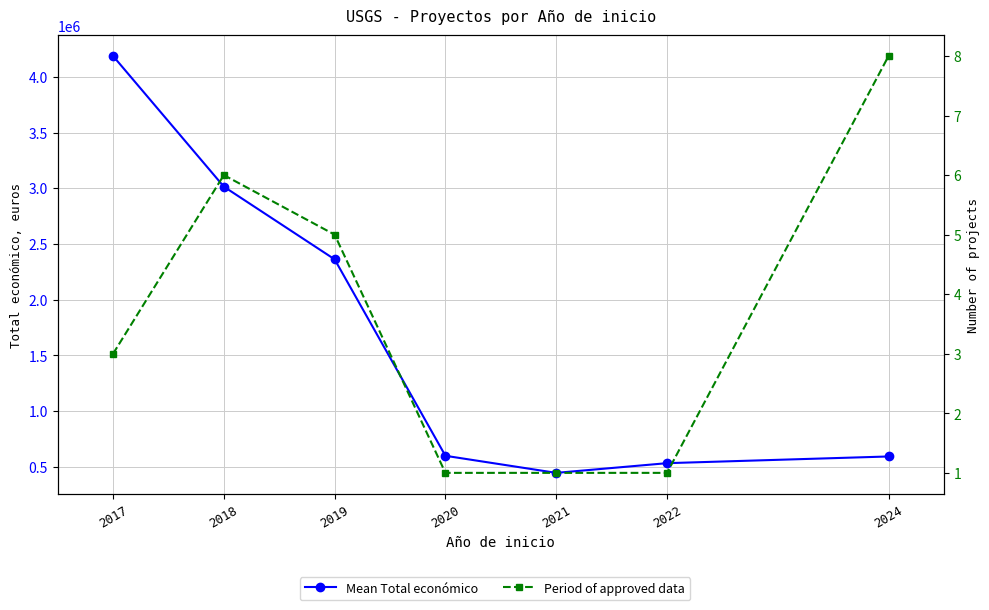

At 2019, list the series in order from largest to smallest.

Mean Total económico, Period of approved data